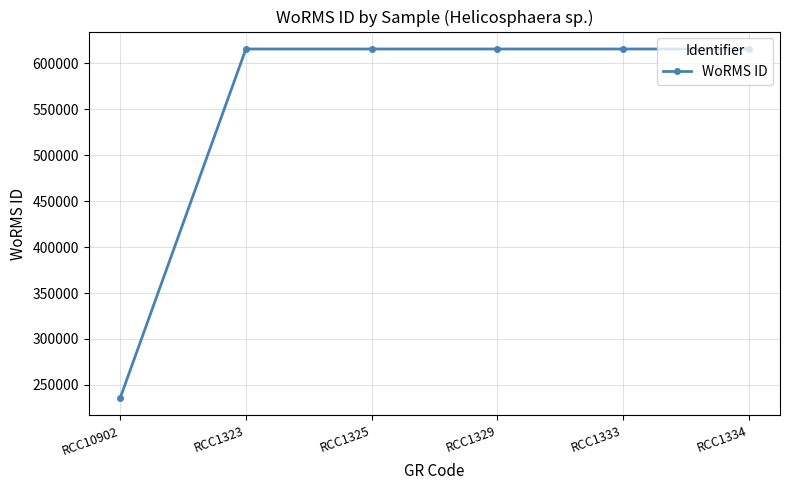

Reading left to right, what are all the values shown in this chart?

235863	615435	615435	615435	615435	615435